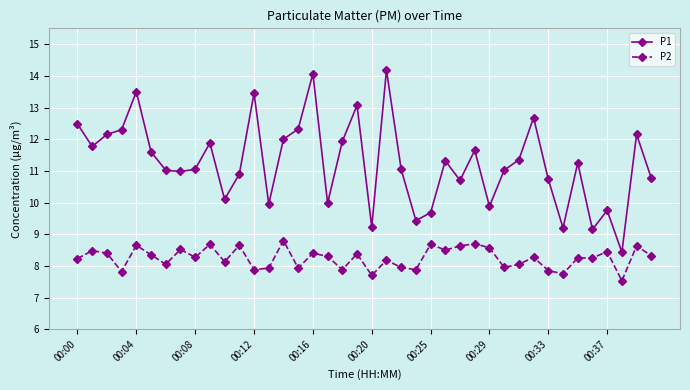

What is the average value of the P2 series?

8.2